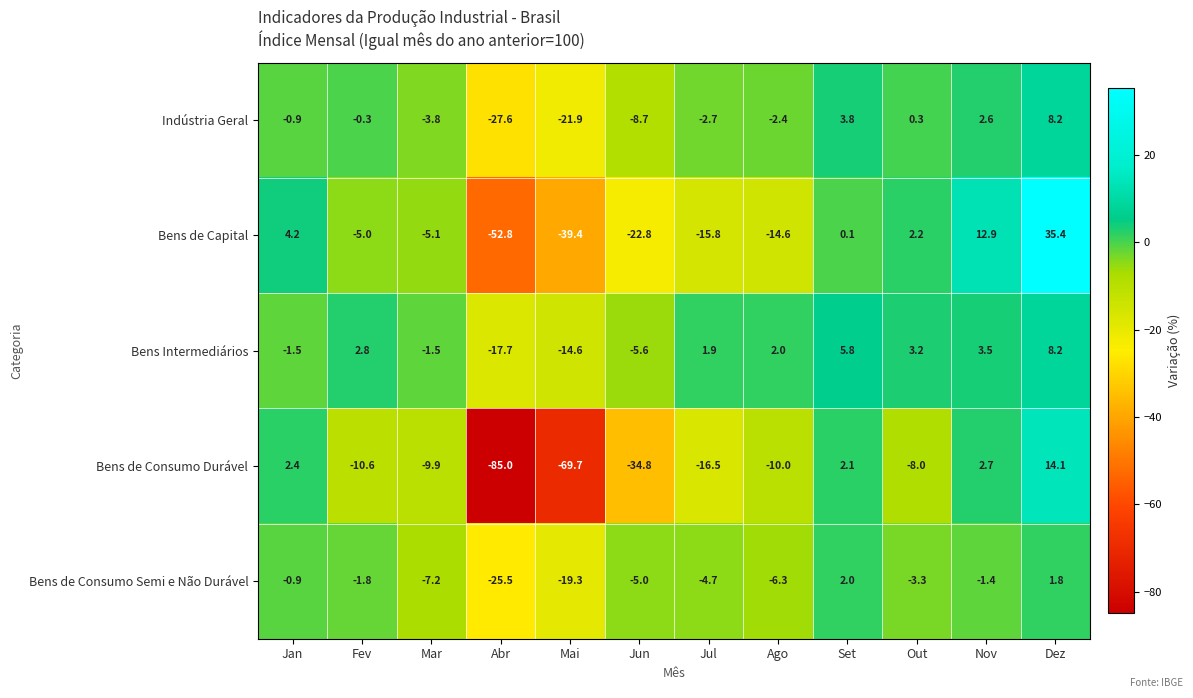

Read the Bens de Consumo Durável value at Mai.

-69.7